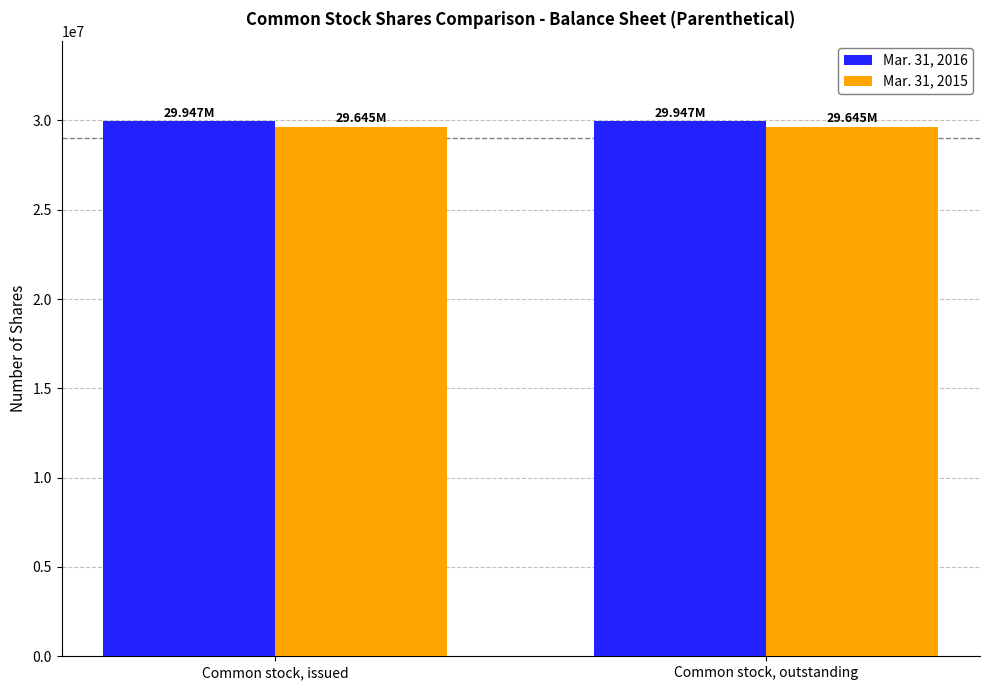

Reading left to right, list all the values displayed in this chart.

Mar. 31, 2016: Common stock, issued=29947000	Common stock, outstanding=29947000
Mar. 31, 2015: Common stock, issued=29645000	Common stock, outstanding=29645000